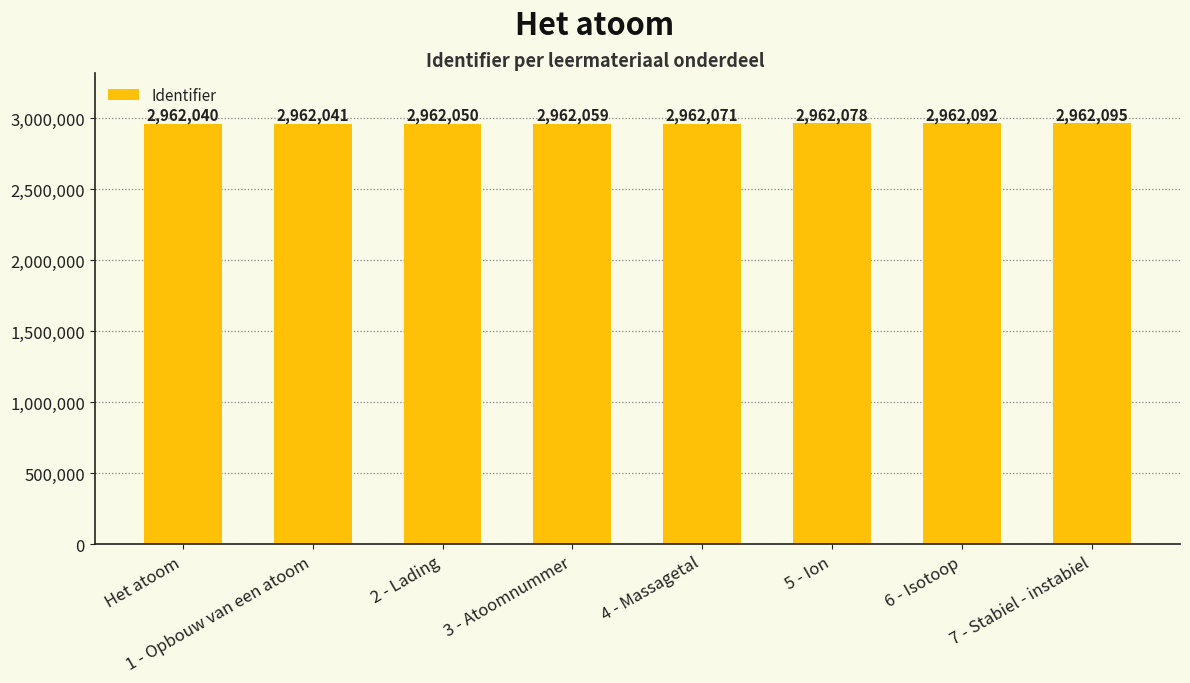

What is the ratio of the value at 1 - Opbouw van een atoom to the value at 6 - Isotoop?

1.0